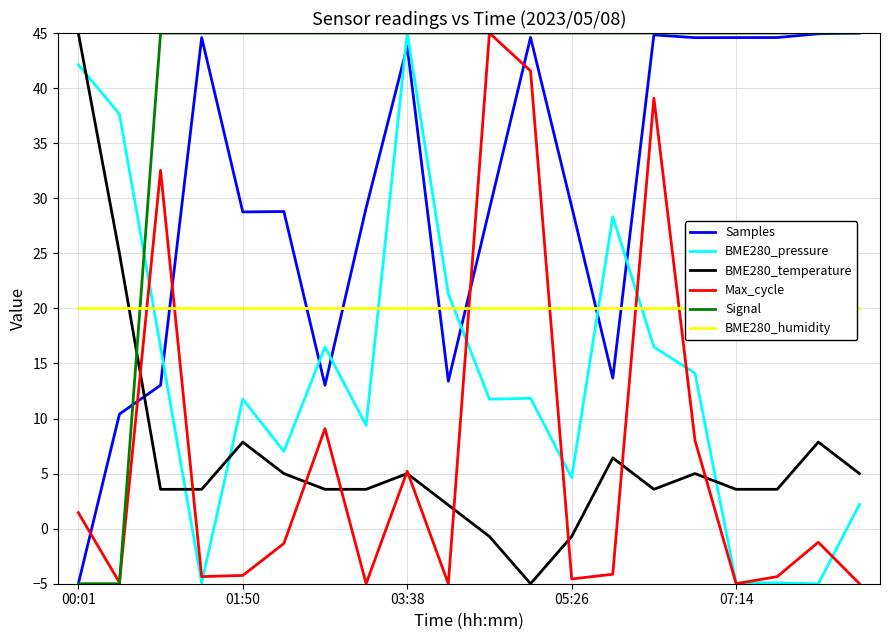

What is the total value across all series at 11?

158.0